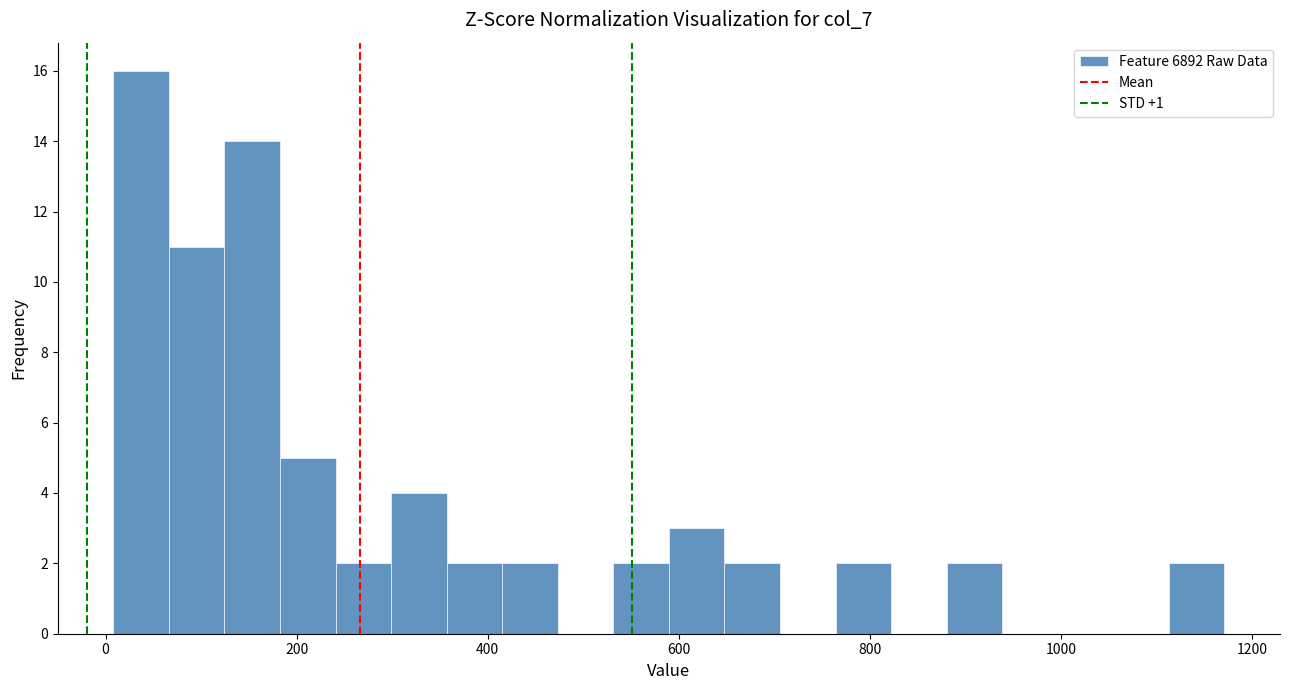

Read against the x-axis, roughly where is the centre of the tallest bar?

40